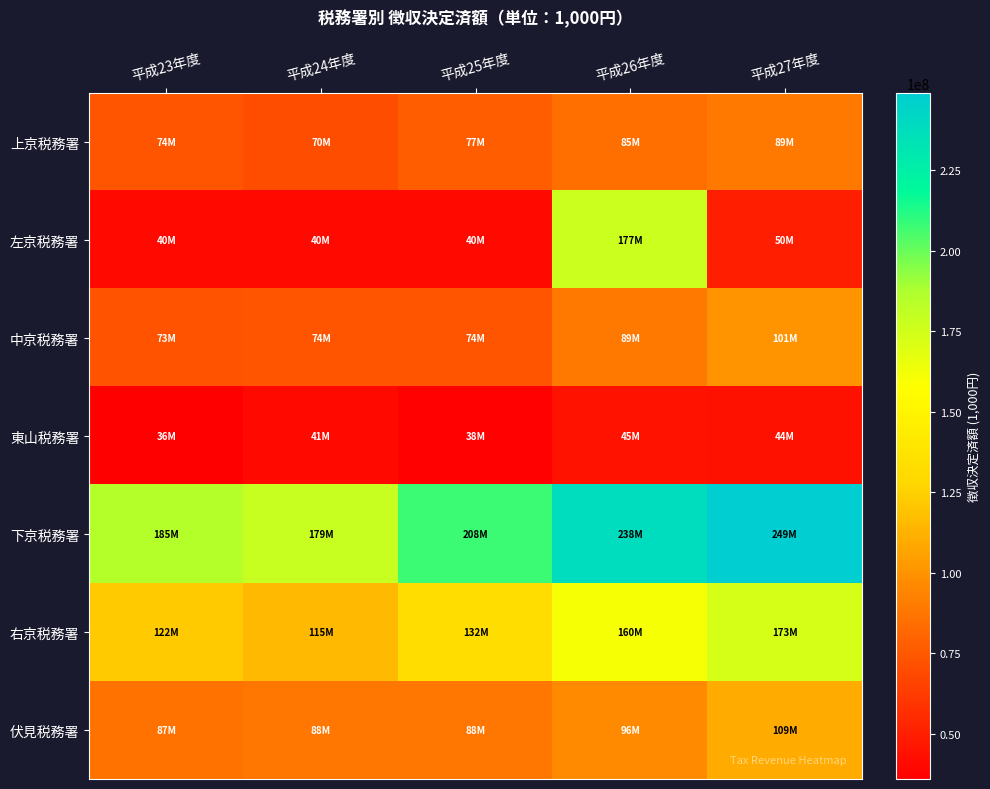

Which series has the largest total across all categories?

下京税務署